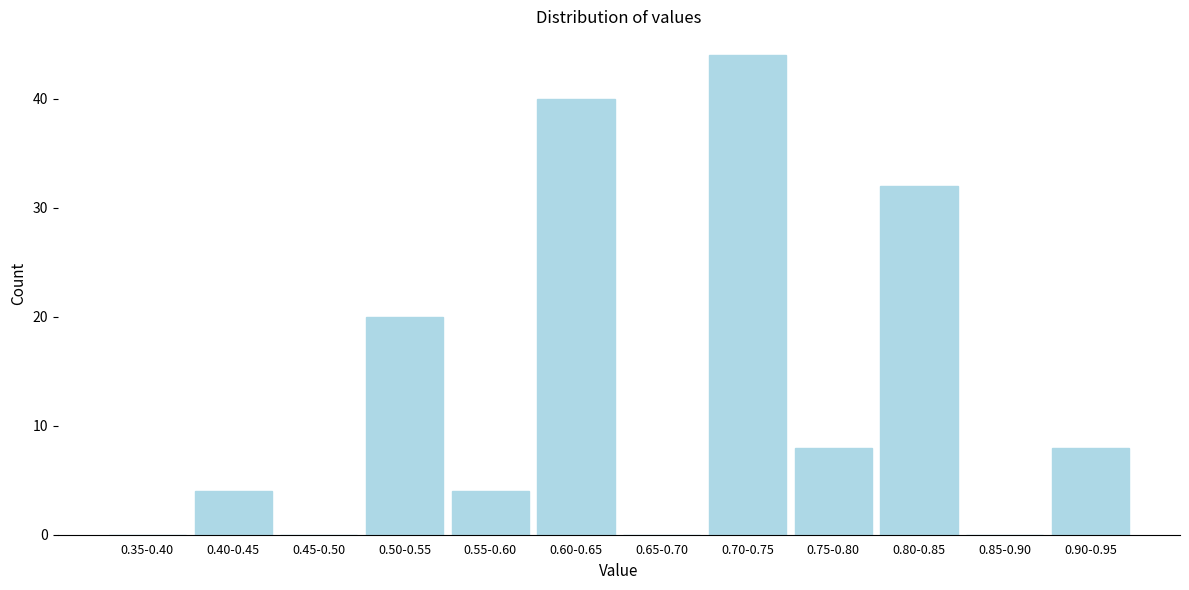

Reading left to right, list all the values displayed in this chart.

0.35-0.40=0	0.40-0.45=4	0.45-0.50=0	0.50-0.55=20	0.55-0.60=4	0.60-0.65=40	0.65-0.70=0	0.70-0.75=44	0.75-0.80=8	0.80-0.85=32	0.85-0.90=0	0.90-0.95=8